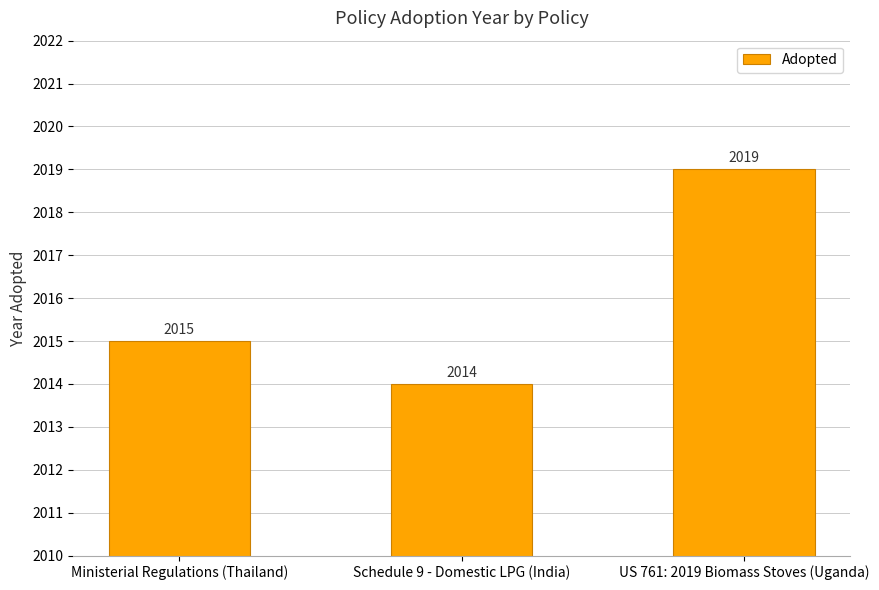

How many data points are less than 2015?

1